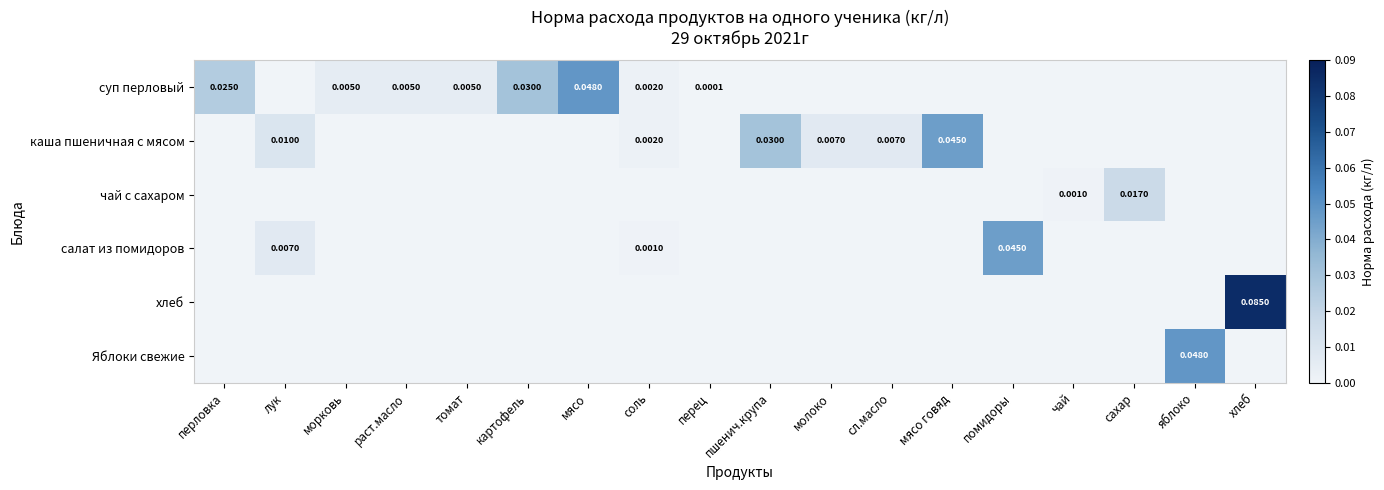

How many хлеб values are between 0 and 1?

18